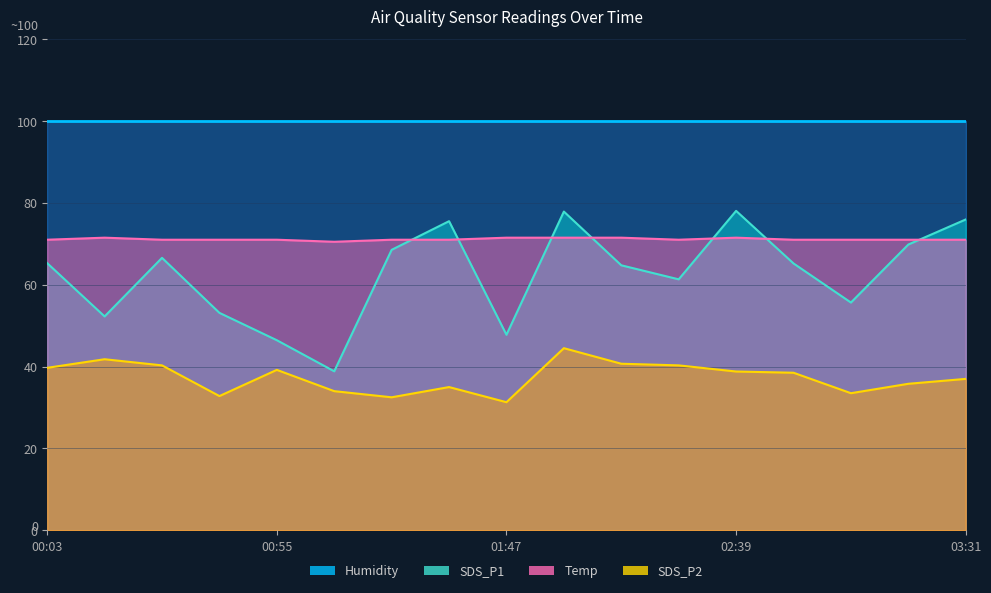

What position from the right is 00:42?

14